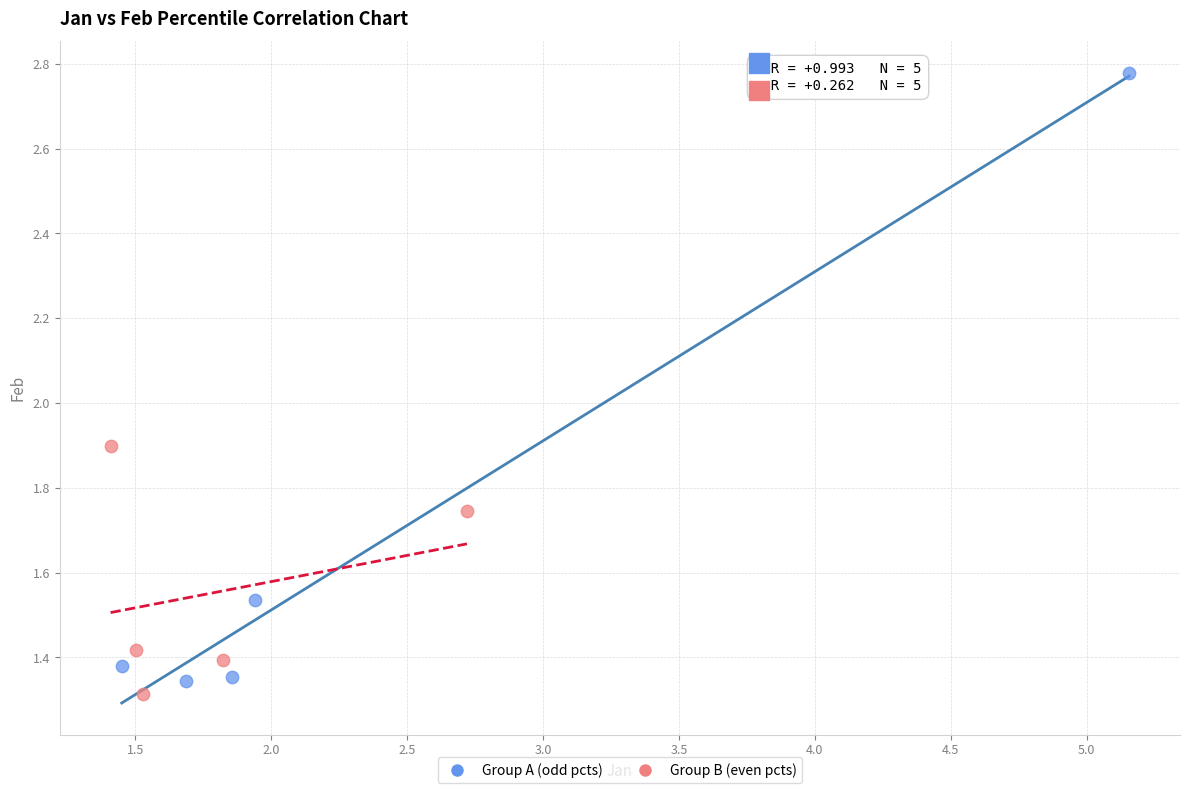

What are all the series names shown in the legend?

Group A (odd pcts), Group B (even pcts)